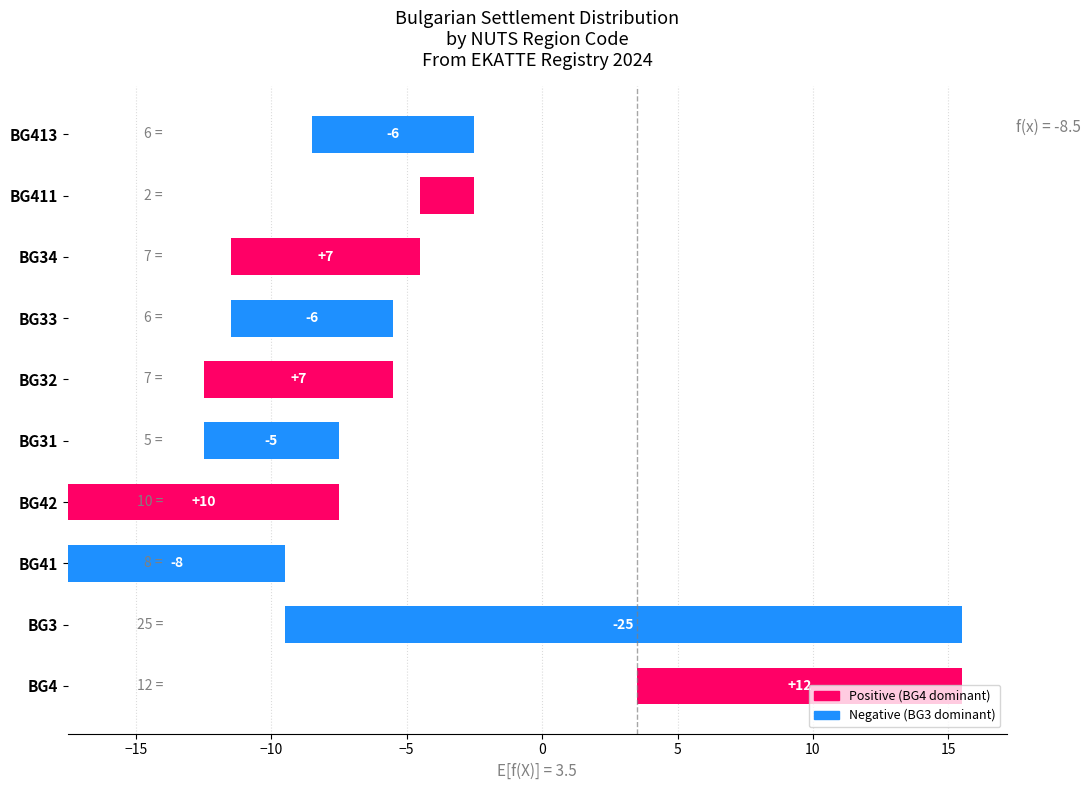

What is the approximate value at BG41?

8